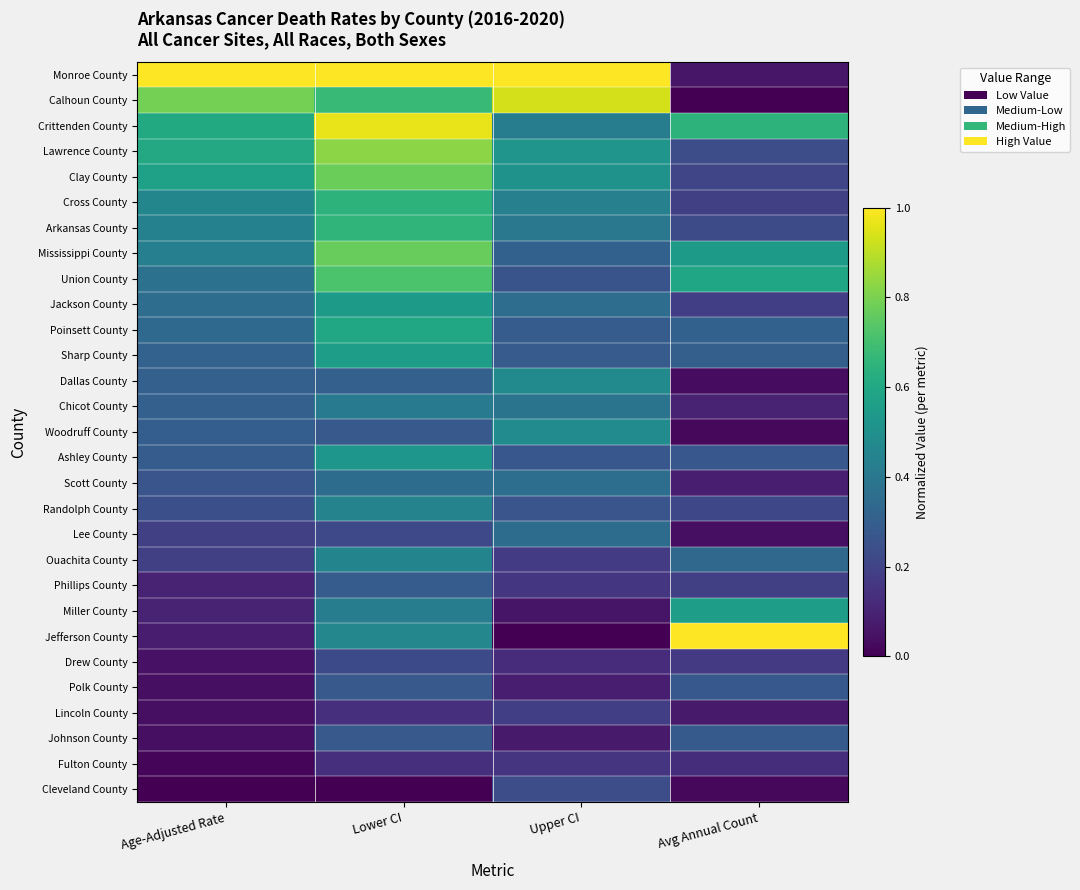

Reading left to right, extract all data points from this chart.

Monroe County: Age-Adjusted Rate=1.0	Lower CI=1.0	Upper CI=1.0	Avg Annual Count=0.1
Calhoun County: Age-Adjusted Rate=0.8	Lower CI=0.7	Upper CI=0.9	Avg Annual Count=0.0
Crittenden County: Age-Adjusted Rate=0.6	Lower CI=1.0	Upper CI=0.4	Avg Annual Count=0.6
Lawrence County: Age-Adjusted Rate=0.6	Lower CI=0.8	Upper CI=0.5	Avg Annual Count=0.2
Clay County: Age-Adjusted Rate=0.6	Lower CI=0.8	Upper CI=0.5	Avg Annual Count=0.2
Cross County: Age-Adjusted Rate=0.5	Lower CI=0.6	Upper CI=0.4	Avg Annual Count=0.2
Arkansas County: Age-Adjusted Rate=0.4	Lower CI=0.7	Upper CI=0.4	Avg Annual Count=0.2
Mississippi County: Age-Adjusted Rate=0.4	Lower CI=0.8	Upper CI=0.3	Avg Annual Count=0.5
Union County: Age-Adjusted Rate=0.4	Lower CI=0.7	Upper CI=0.3	Avg Annual Count=0.6
Jackson County: Age-Adjusted Rate=0.4	Lower CI=0.5	Upper CI=0.4	Avg Annual Count=0.2
Poinsett County: Age-Adjusted Rate=0.3	Lower CI=0.6	Upper CI=0.3	Avg Annual Count=0.3
Sharp County: Age-Adjusted Rate=0.3	Lower CI=0.6	Upper CI=0.3	Avg Annual Count=0.3
Dallas County: Age-Adjusted Rate=0.3	Lower CI=0.3	Upper CI=0.5	Avg Annual Count=0.0
Chicot County: Age-Adjusted Rate=0.3	Lower CI=0.4	Upper CI=0.4	Avg Annual Count=0.1
Woodruff County: Age-Adjusted Rate=0.3	Lower CI=0.3	Upper CI=0.5	Avg Annual Count=0.0
Ashley County: Age-Adjusted Rate=0.3	Lower CI=0.5	Upper CI=0.3	Avg Annual Count=0.3
Scott County: Age-Adjusted Rate=0.3	Lower CI=0.4	Upper CI=0.4	Avg Annual Count=0.1
Randolph County: Age-Adjusted Rate=0.2	Lower CI=0.4	Upper CI=0.3	Avg Annual Count=0.2
Lee County: Age-Adjusted Rate=0.2	Lower CI=0.2	Upper CI=0.4	Avg Annual Count=0.0
Ouachita County: Age-Adjusted Rate=0.2	Lower CI=0.4	Upper CI=0.2	Avg Annual Count=0.3
Phillips County: Age-Adjusted Rate=0.1	Lower CI=0.3	Upper CI=0.2	Avg Annual Count=0.2
Miller County: Age-Adjusted Rate=0.1	Lower CI=0.4	Upper CI=0.1	Avg Annual Count=0.6
Jefferson County: Age-Adjusted Rate=0.1	Lower CI=0.5	Upper CI=0.0	Avg Annual Count=1.0
Drew County: Age-Adjusted Rate=0.0	Lower CI=0.2	Upper CI=0.1	Avg Annual Count=0.2
Polk County: Age-Adjusted Rate=0.0	Lower CI=0.3	Upper CI=0.1	Avg Annual Count=0.3
Lincoln County: Age-Adjusted Rate=0.0	Lower CI=0.1	Upper CI=0.2	Avg Annual Count=0.1
Johnson County: Age-Adjusted Rate=0.0	Lower CI=0.3	Upper CI=0.1	Avg Annual Count=0.3
Fulton County: Age-Adjusted Rate=0.0	Lower CI=0.1	Upper CI=0.2	Avg Annual Count=0.1
Cleveland County: Age-Adjusted Rate=0.0	Lower CI=0.0	Upper CI=0.2	Avg Annual Count=0.0